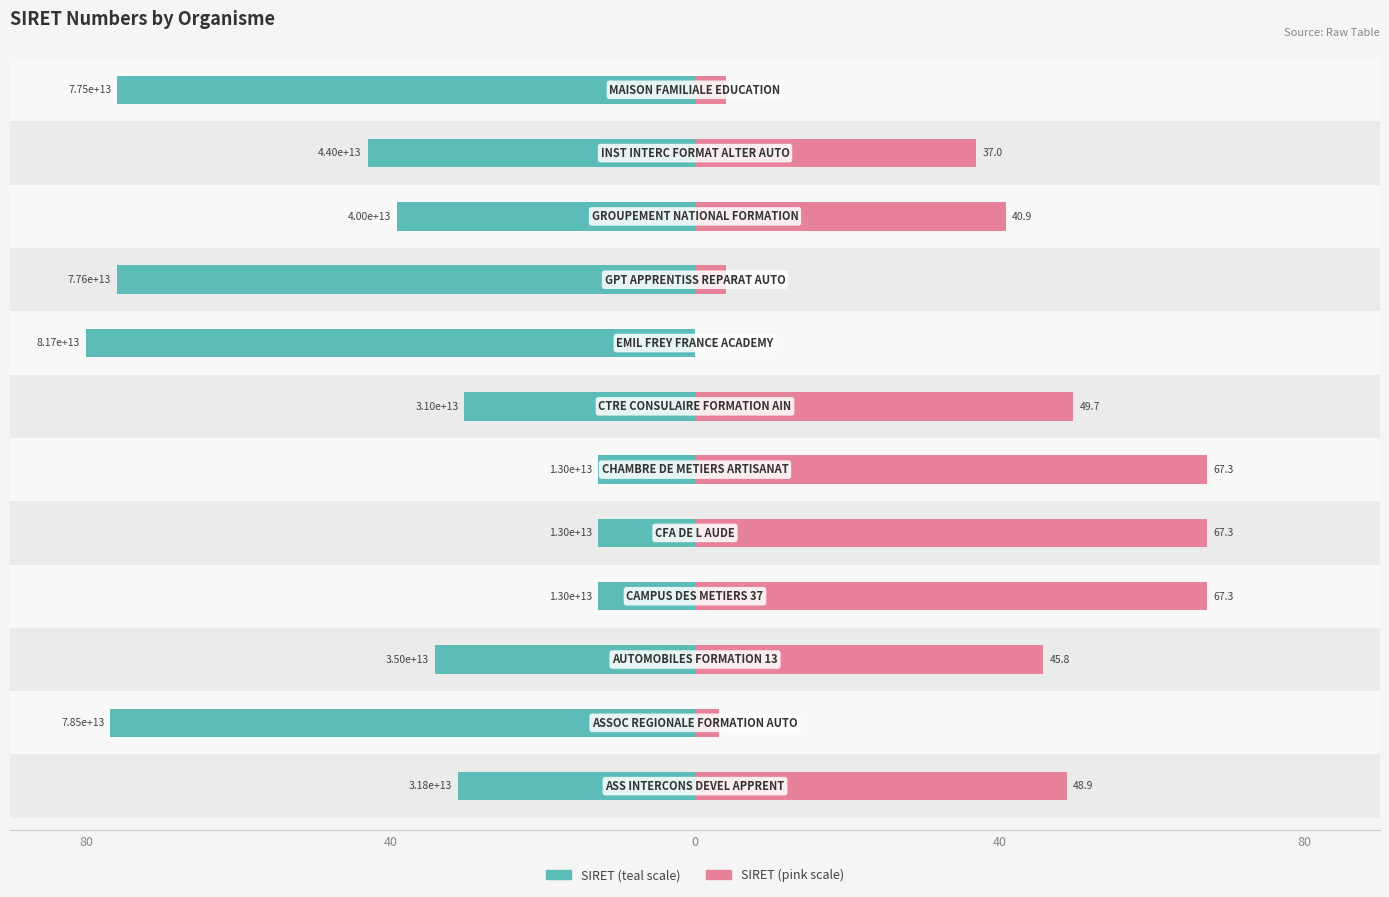

What is the spread (max minus min) of values at 11?

80.0